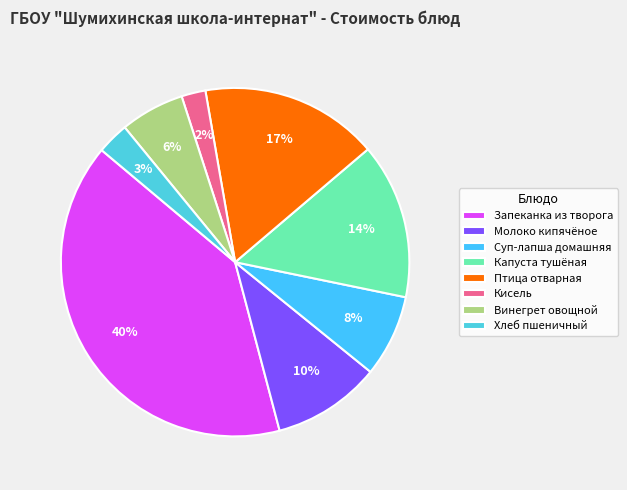

To the nearest percent, what is the average slice percentage?

12%